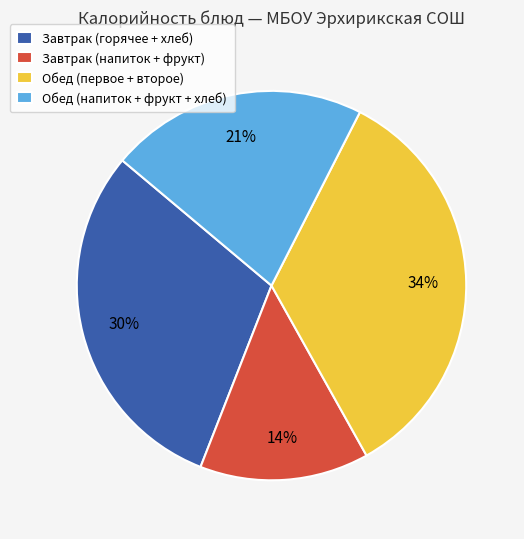

Which category has the smallest portion of the pie?

Завтрак (напиток + фрукт)